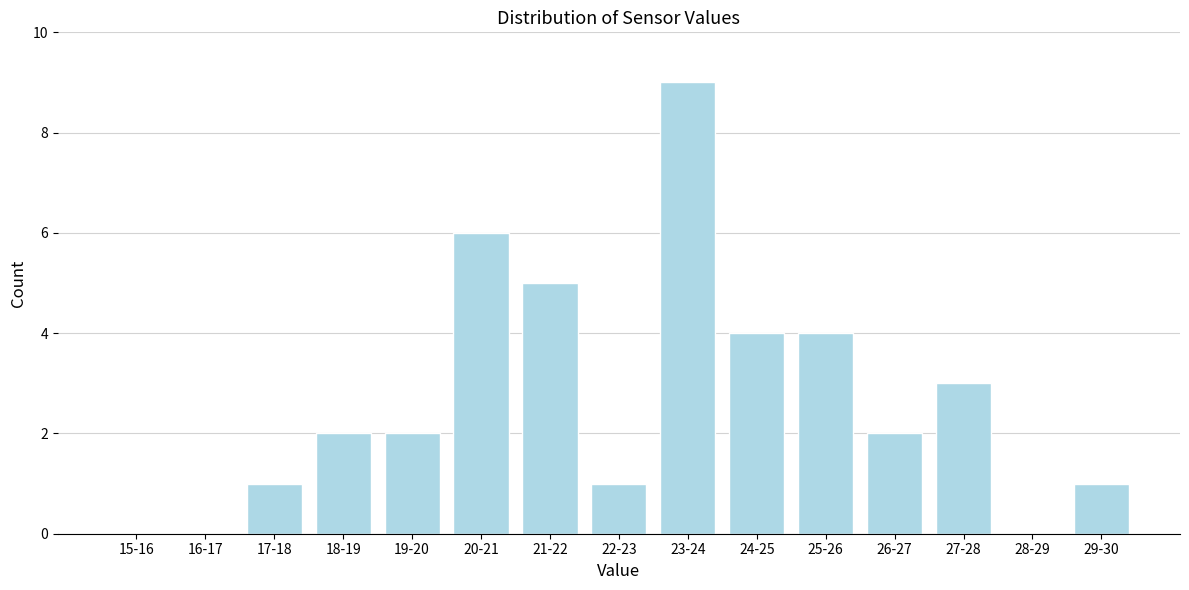

Reading left to right, extract all data points from this chart.

15-16=0	16-17=0	17-18=1	18-19=2	19-20=2	20-21=6	21-22=5	22-23=1	23-24=9	24-25=4	25-26=4	26-27=2	27-28=3	28-29=0	29-30=1